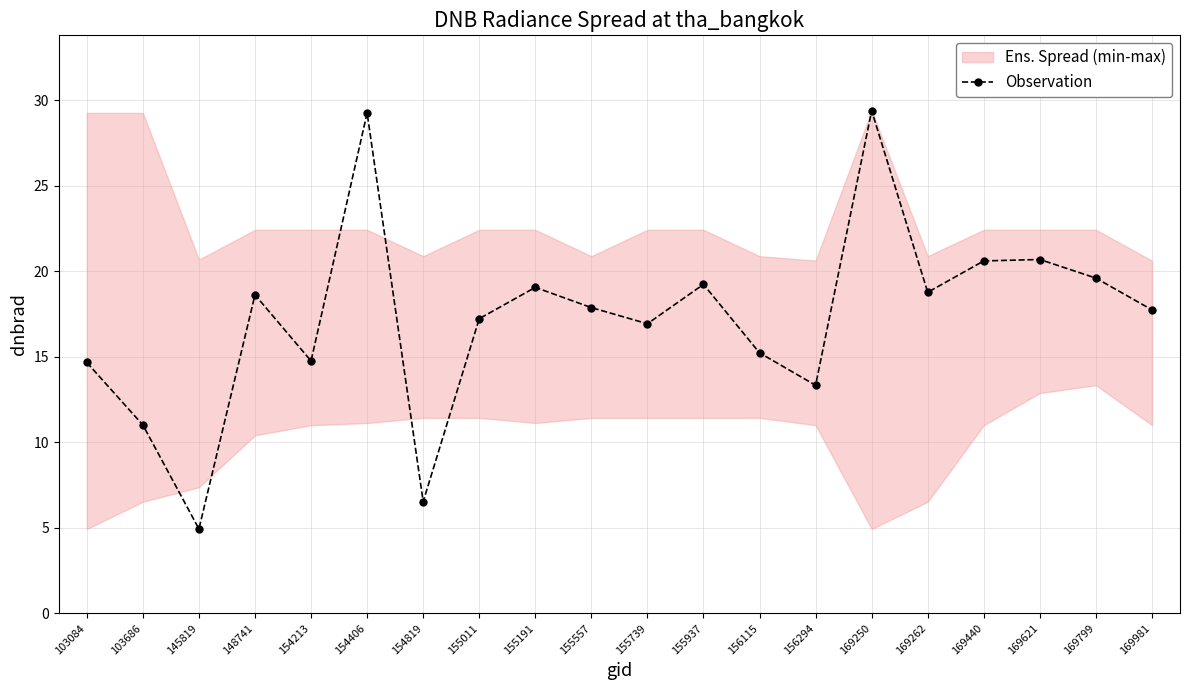

At which category does the data reach its first local peak?

148741